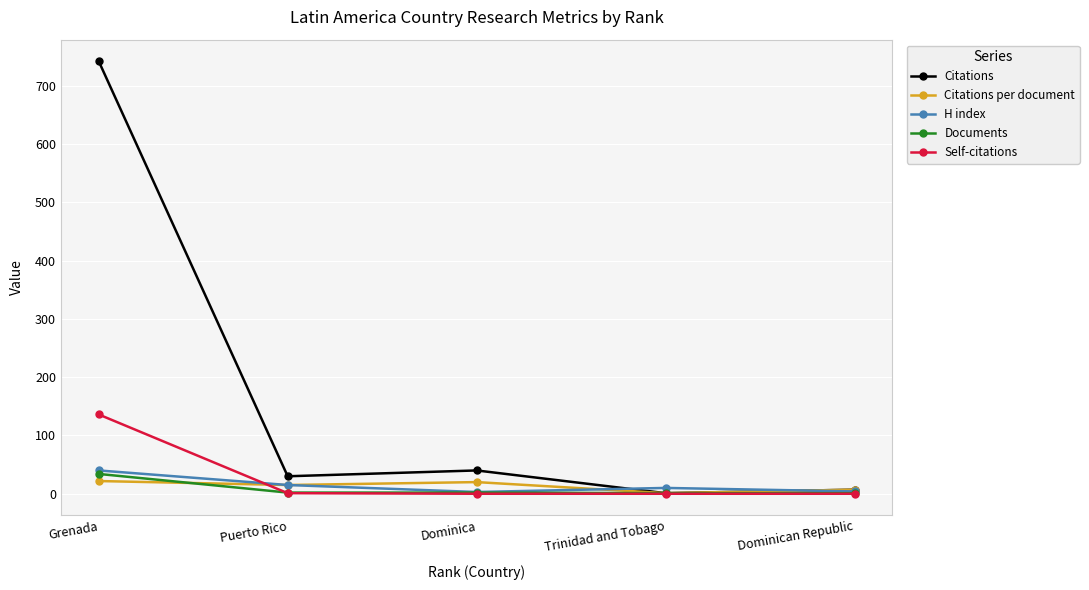

Which label corresponds to the largest value in the chart?

Grenada